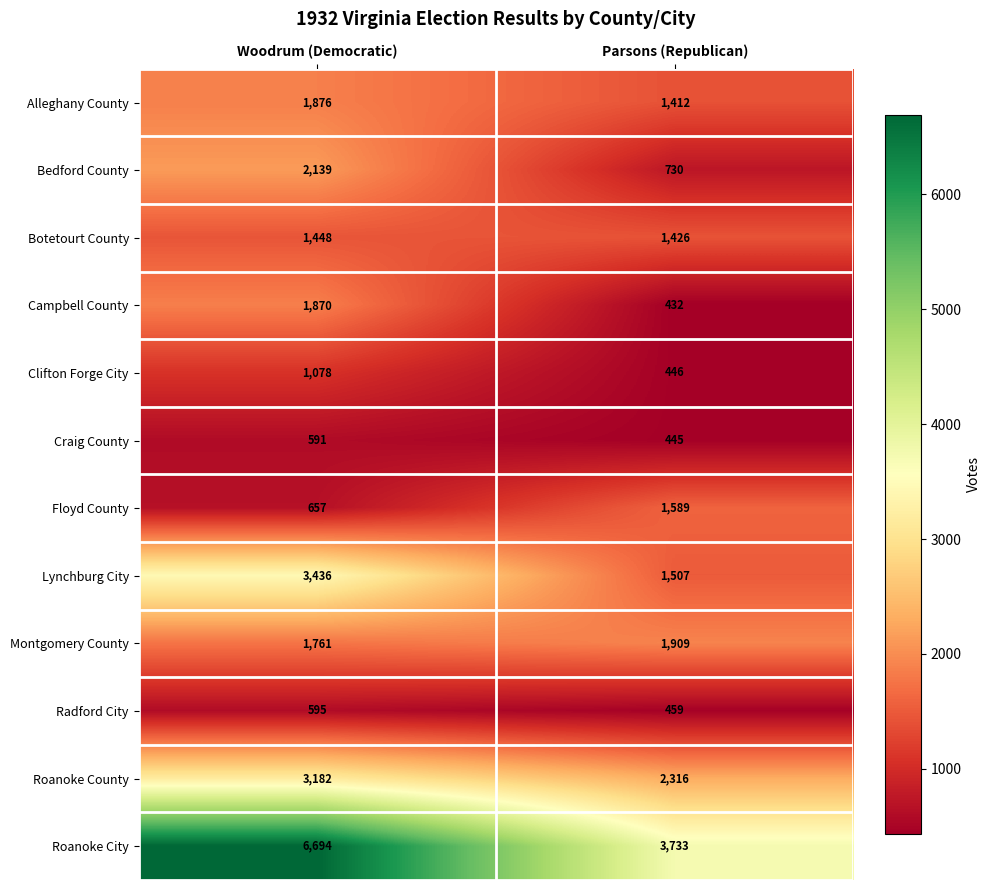

What is the difference between the highest and lowest values at Parsons (Republican)?

3301